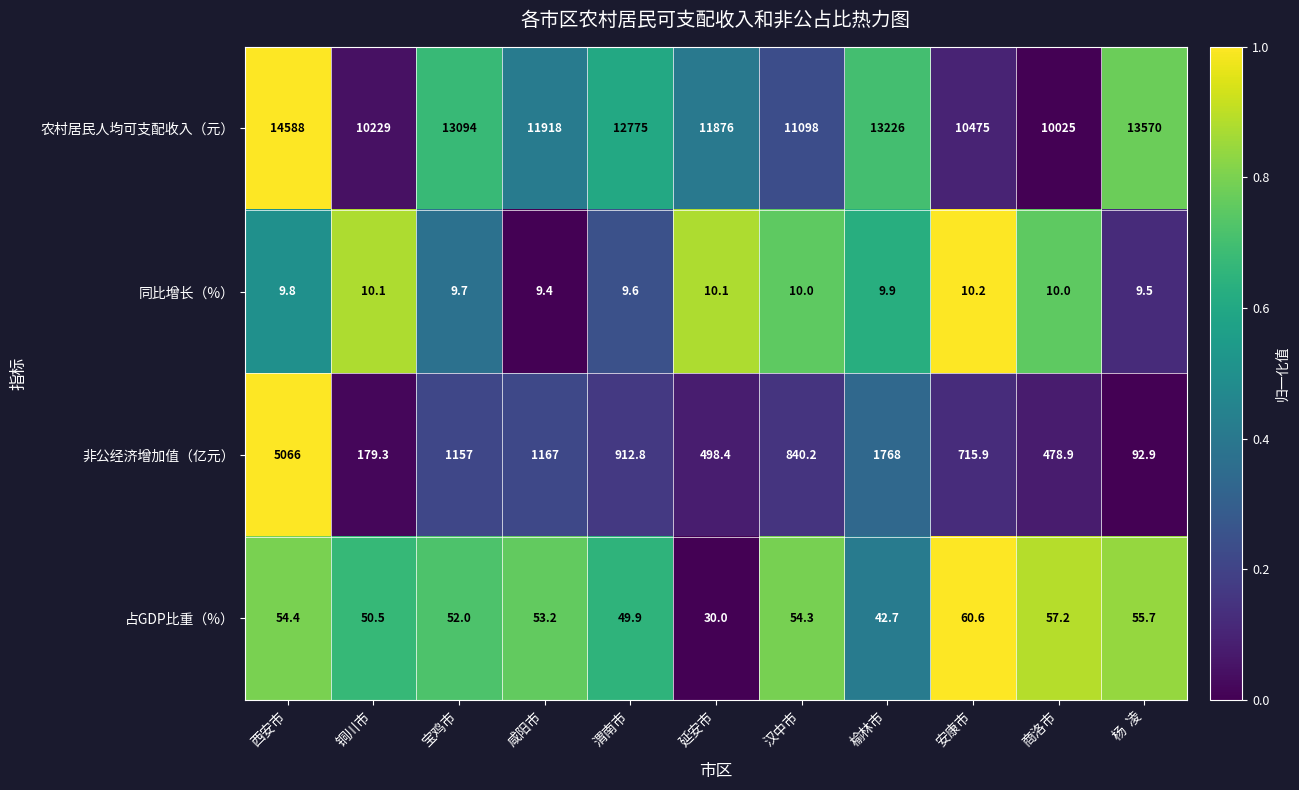

How many categories are shown in the chart?

11